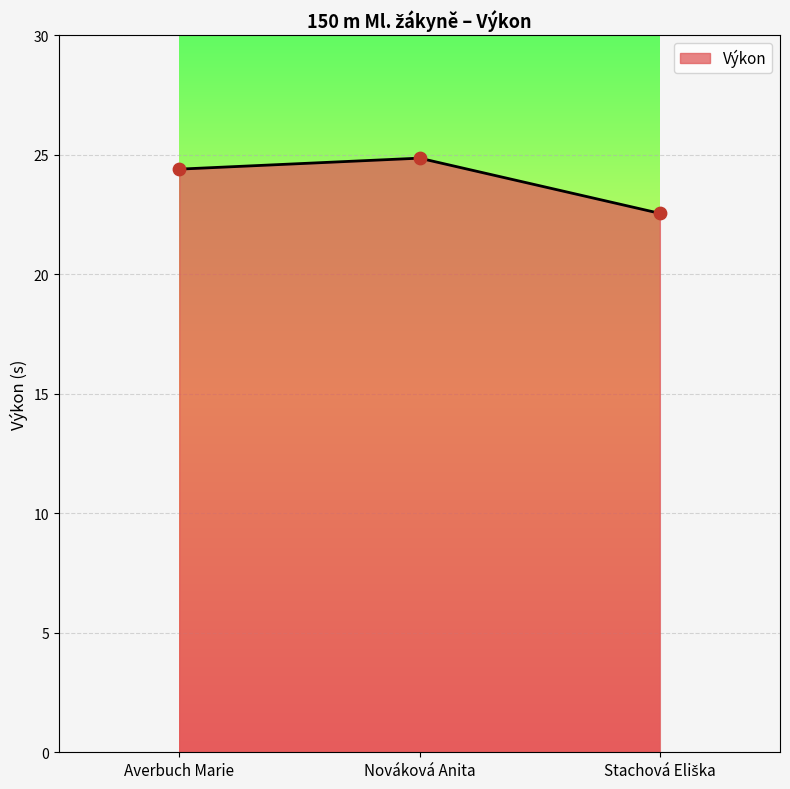

The value at Nováková Anita is 24.9. True or false?

True